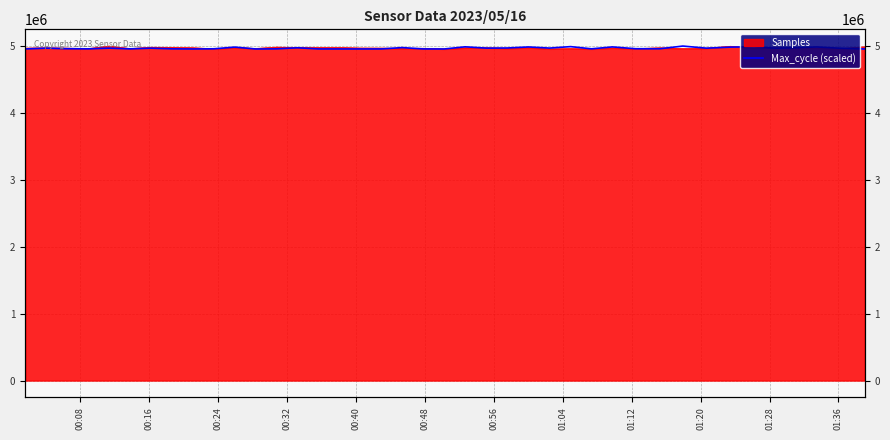

At which label does the data first exceed 4964922?

00:16